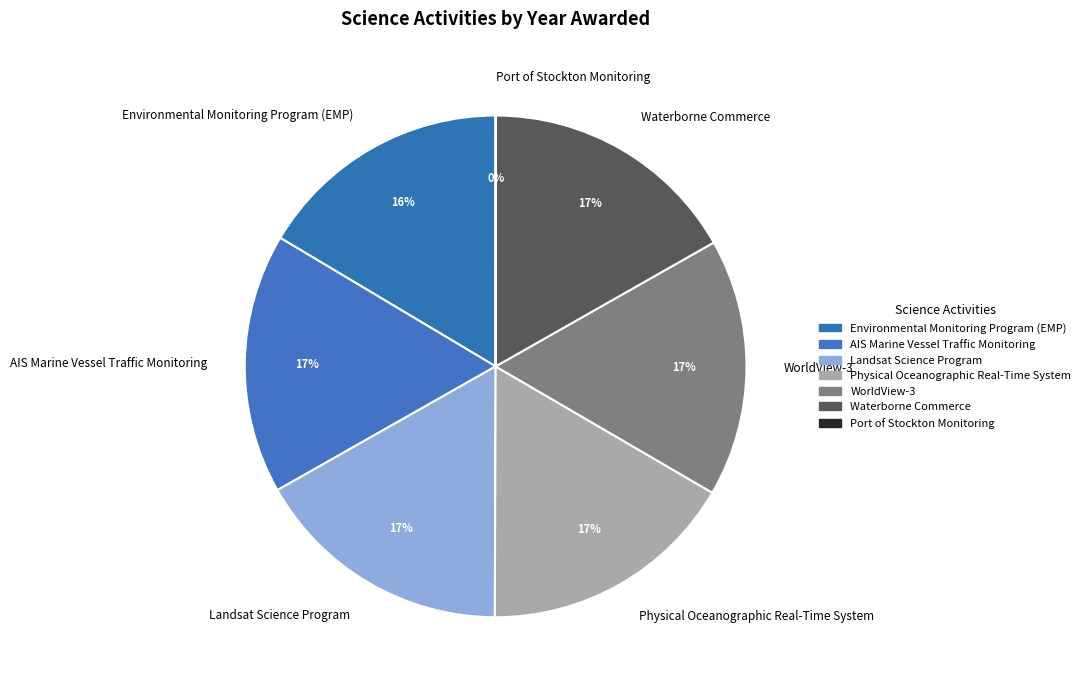

Combined, do WorldView-3 and Physical Oceanographic Real-Time System account for over 50%?

No